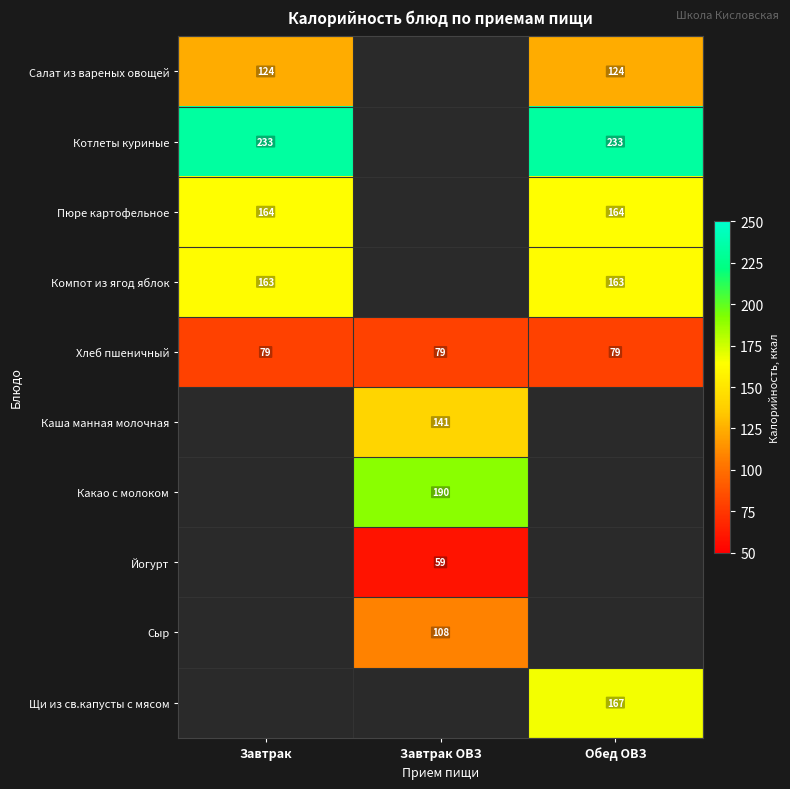

What is the minimum value shown in the chart?

59.0